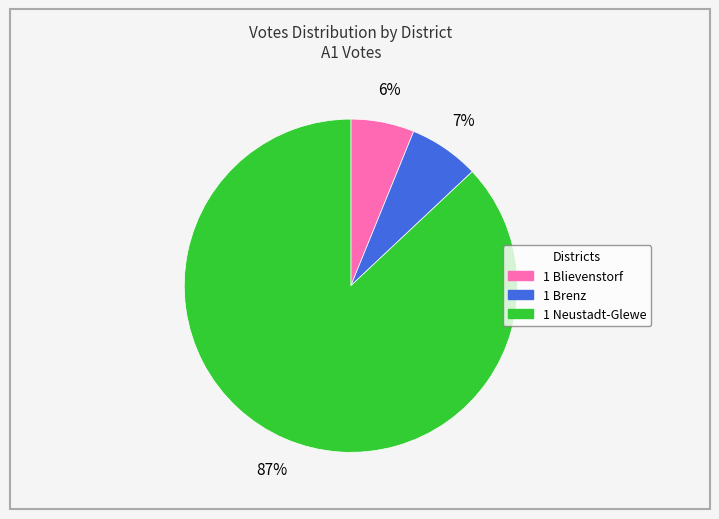

Rank the categories by value from lowest to highest.

1 Blievenstorf, 1 Brenz, 1 Neustadt-Glewe